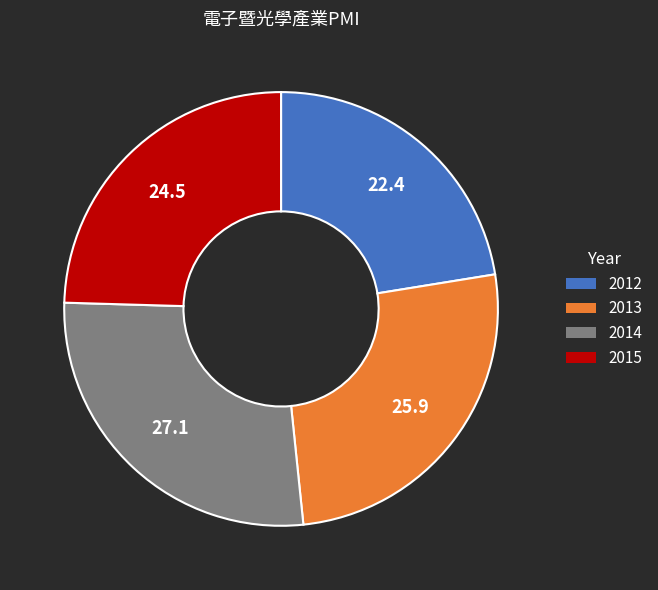

Is there a majority slice in this chart?

No